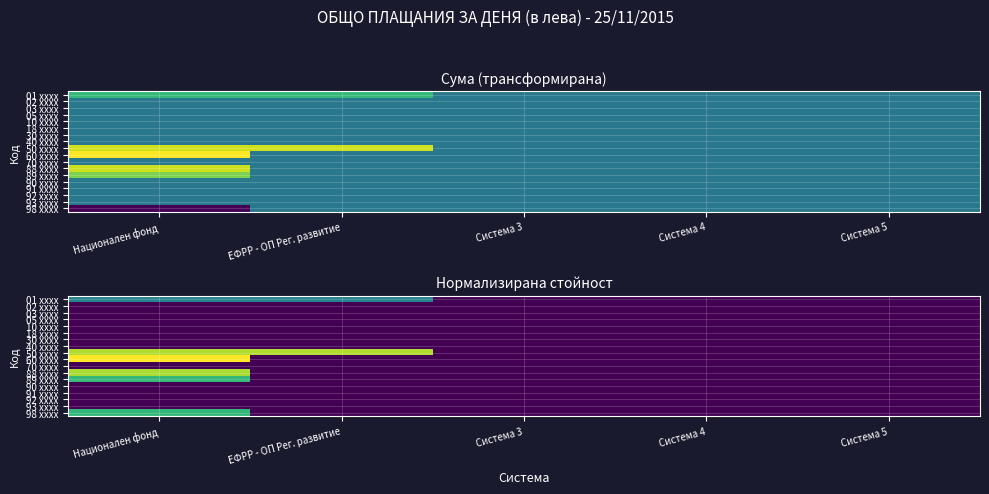

What is the spread (max minus min) of values at Национален фонд?

1.0